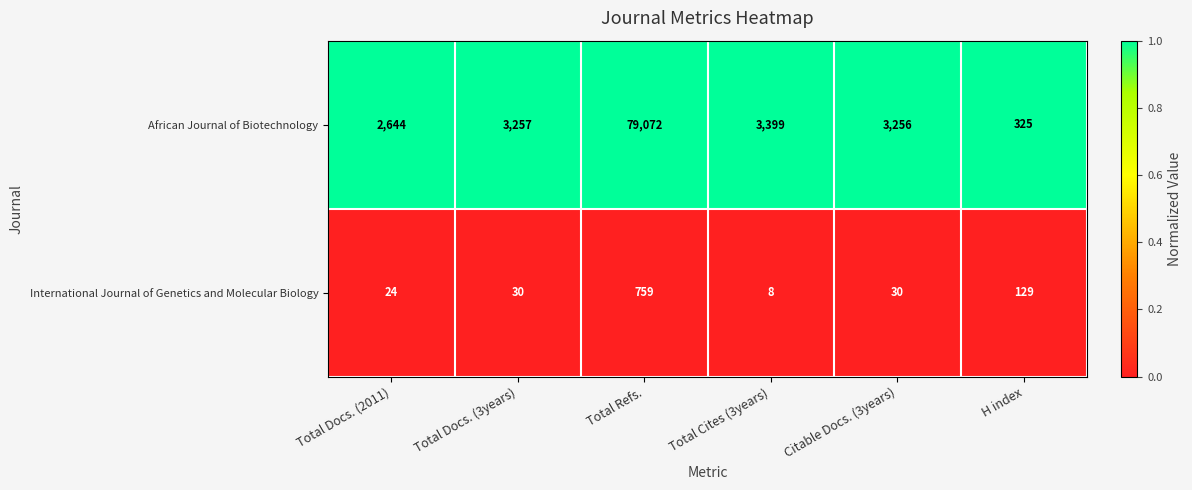

Rank the series at Total Docs. (3years) from highest to lowest value.

African Journal of Biotechnology, International Journal of Genetics and Molecular Biology